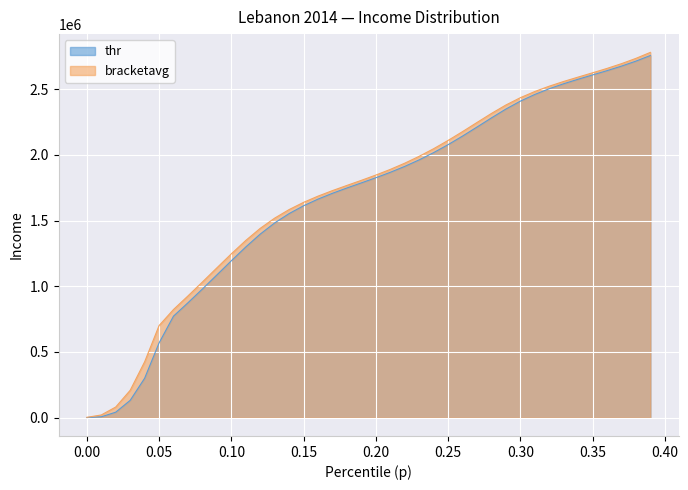

What is the difference between the highest and lowest values at 0.26?

34126.5